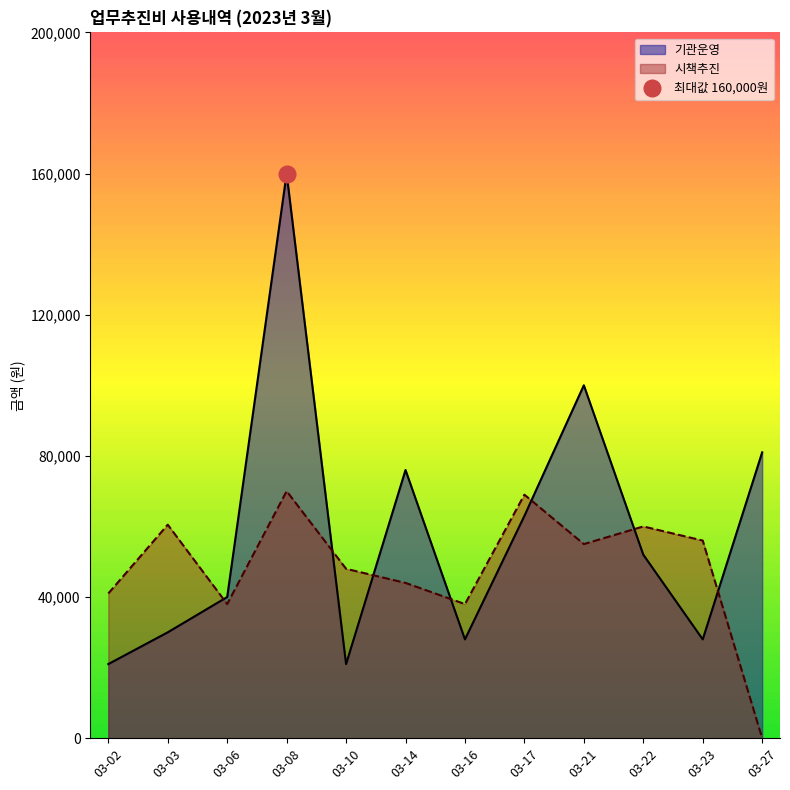

True or false: 시책추진 and 기관운영 cross at least once.

True